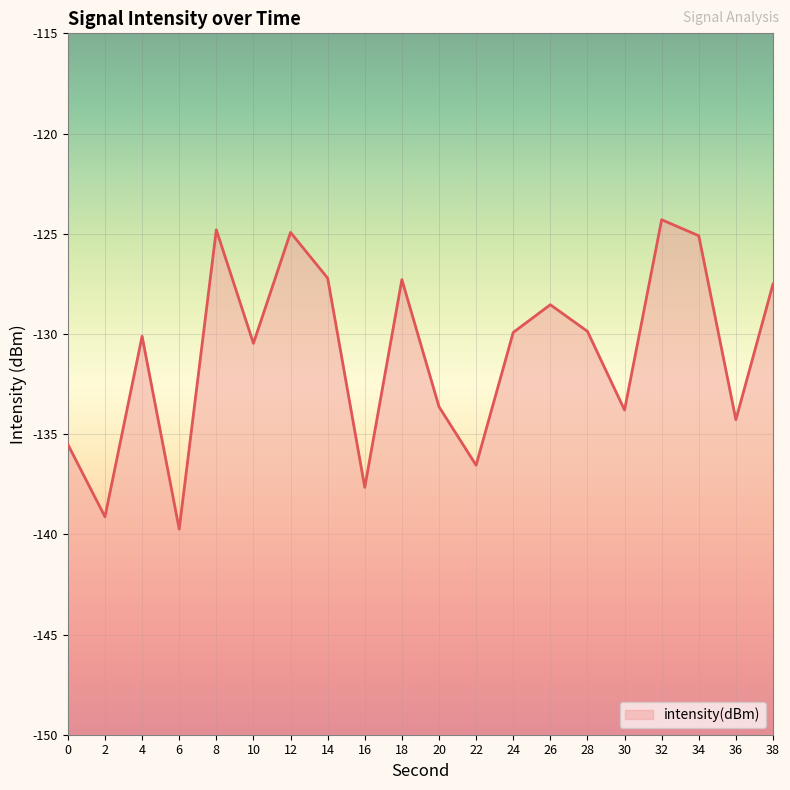

What is the value of the 16th point from the left?

-133.8